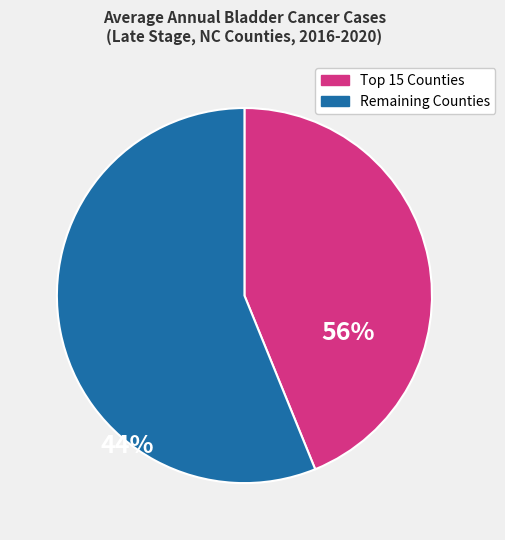

Is there any slice that represents more than half of the pie?

Yes